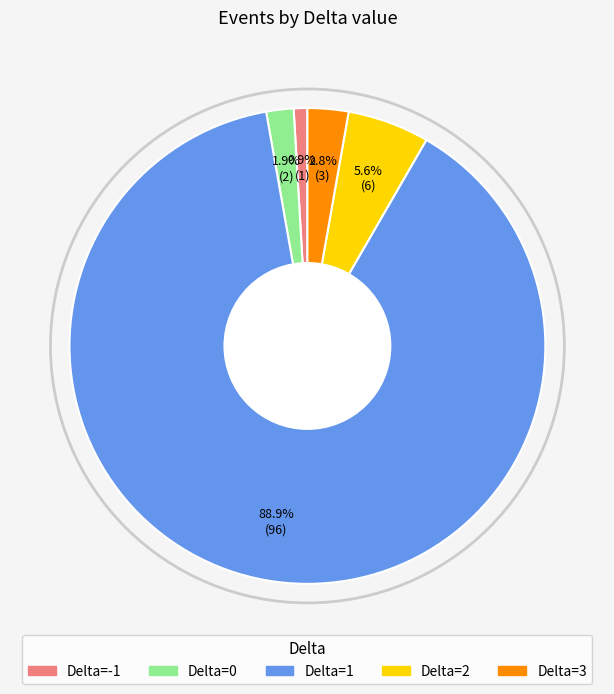

What is the smallest slice in the pie chart?

Delta=-1